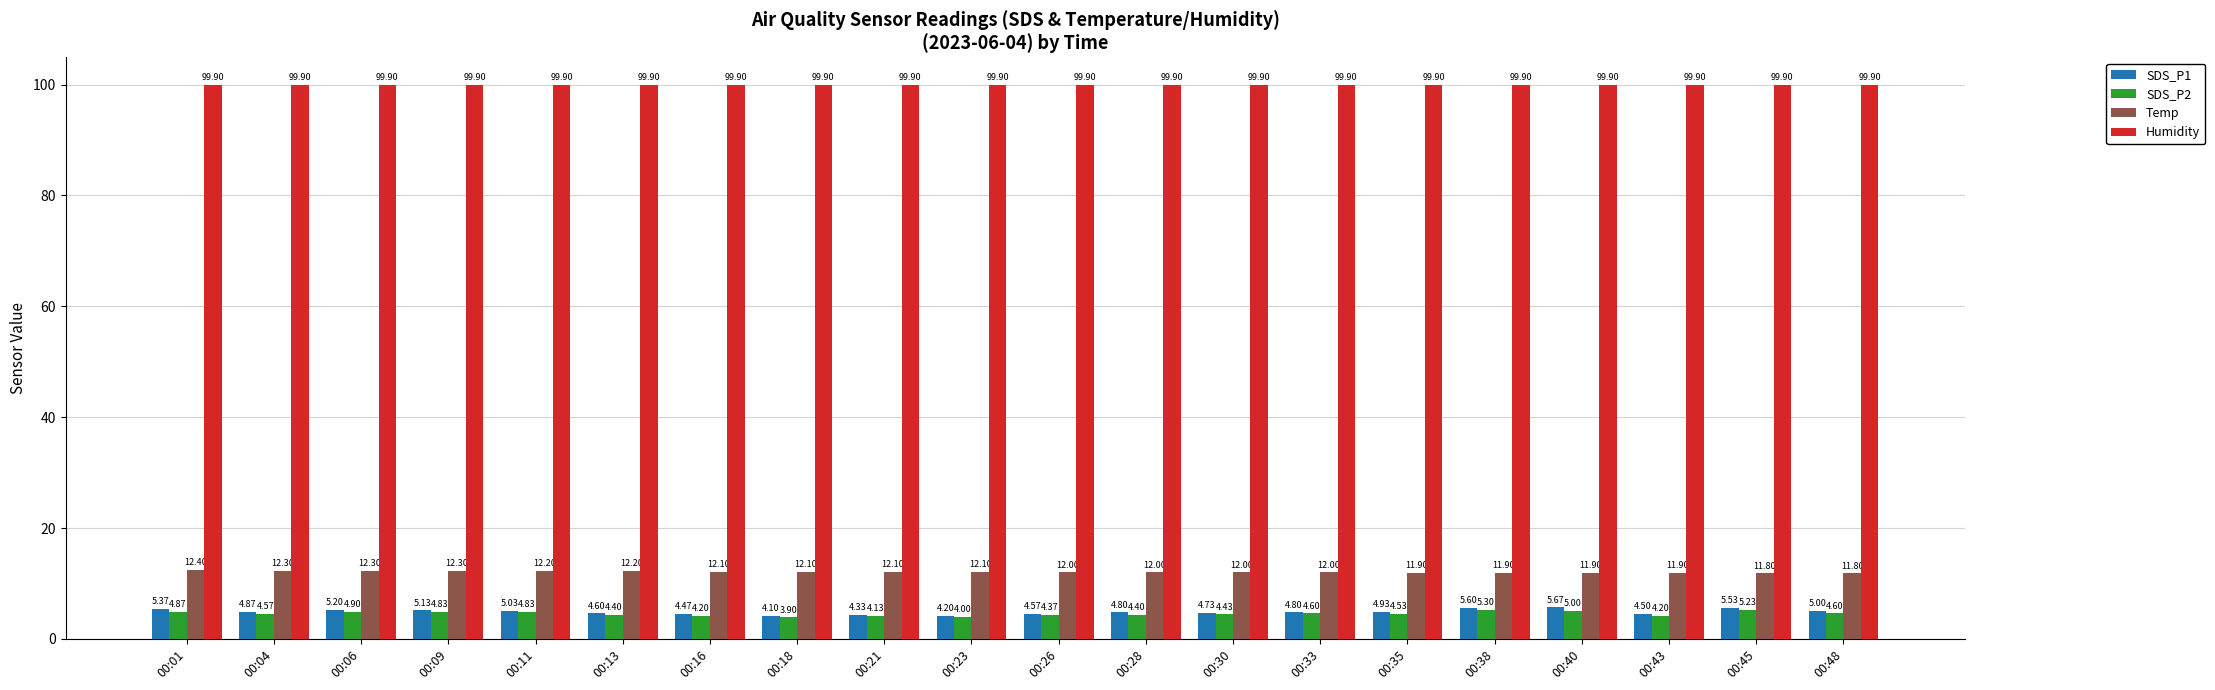

Which series changed the most between 00:26 and 00:30?

SDS_P1